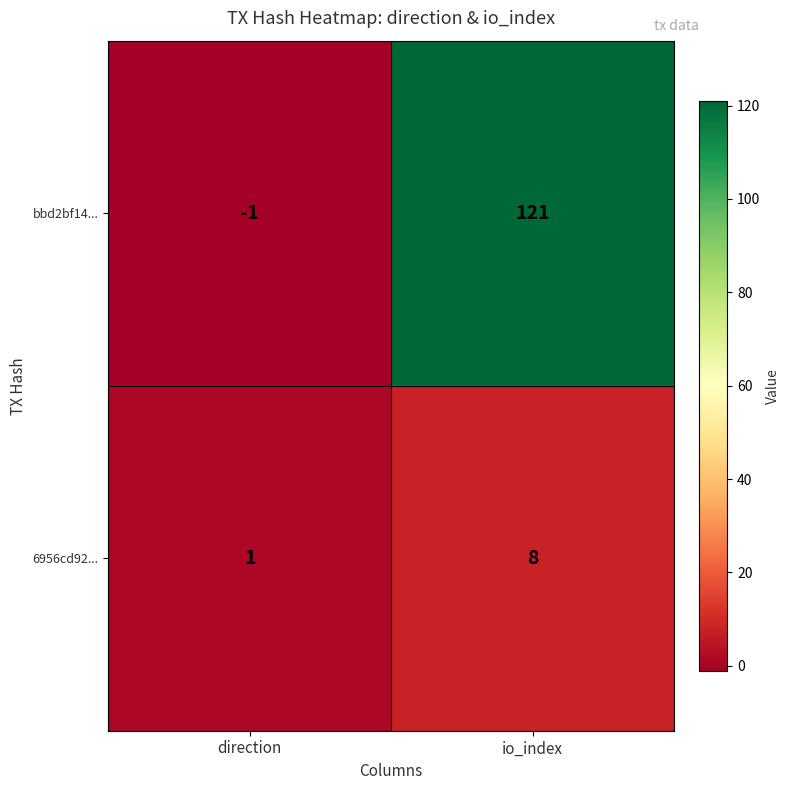

The 6956cd92... series shows 8 at io_index. True or false?

True